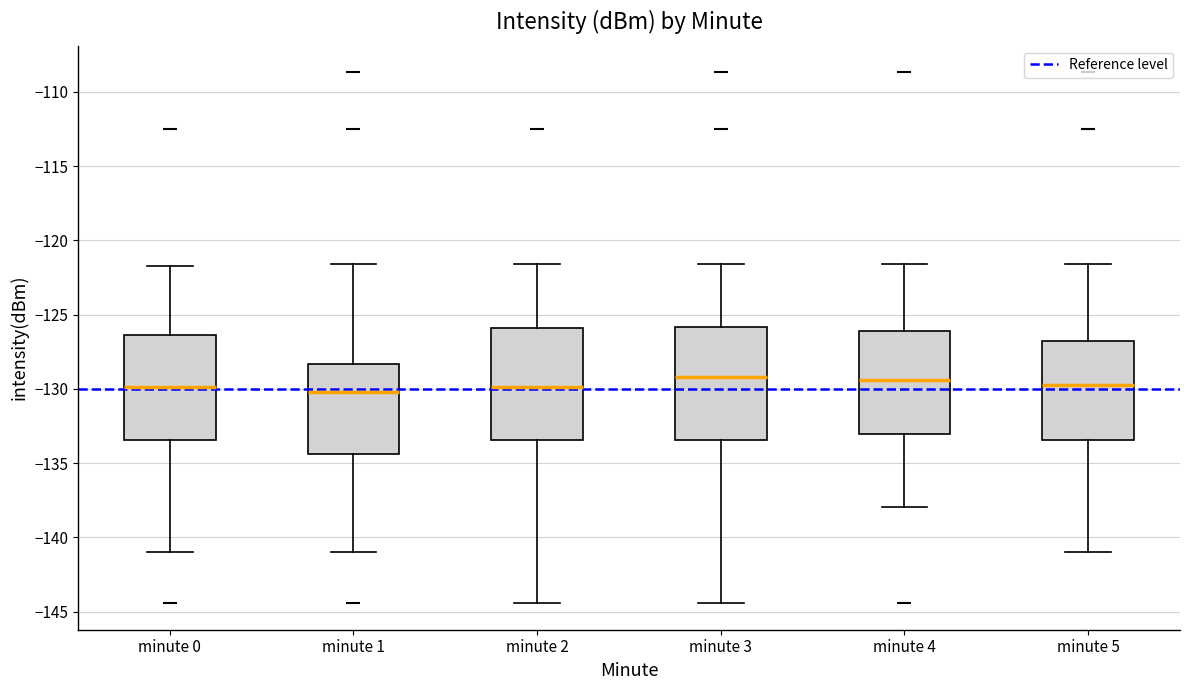

Reading left to right, transcribe this box plot: for each box, give where its median line is, the range the box spans, and where its two whiskers end, as read against the y-axis. The values are not printed on the chart, so give them approximately, as read against the axis.

minute 0: median -130.0, box -133.5 to -126.5, whiskers -141.0 to -121.5
minute 1: median -130.0, box -134.5 to -128.5, whiskers -141.0 to -121.5
minute 2: median -130.0, box -133.5 to -126.0, whiskers -144.5 to -121.5
minute 3: median -129.0, box -133.5 to -126.0, whiskers -144.5 to -121.5
minute 4: median -129.5, box -133.0 to -126.0, whiskers -138.0 to -121.5
minute 5: median -129.5, box -133.5 to -127.0, whiskers -141.0 to -121.5